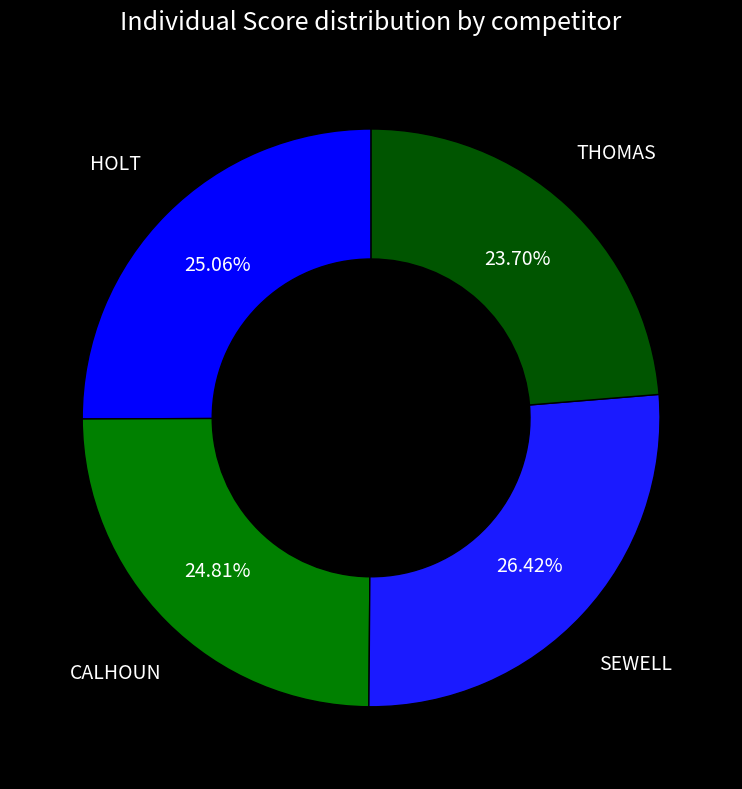

How many segments does this pie chart have?

4